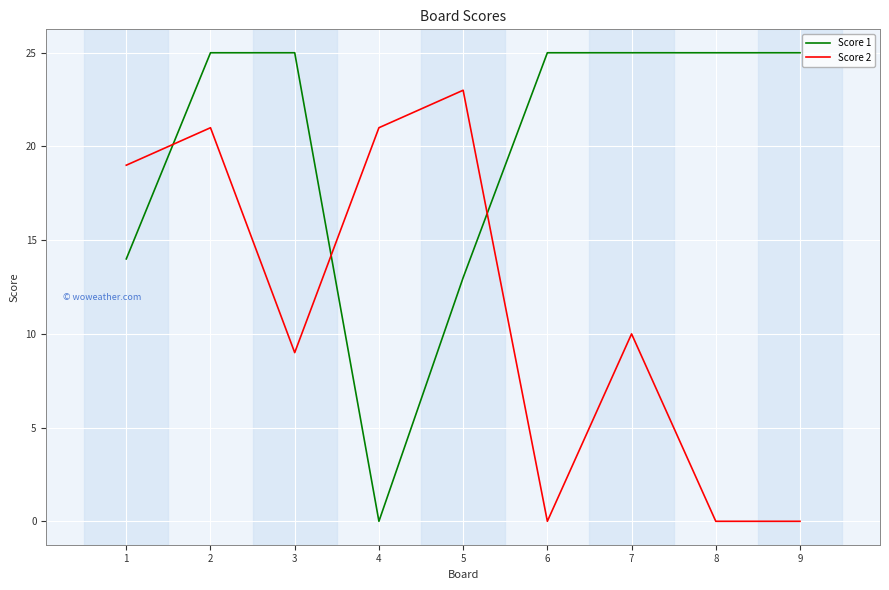

How many values in Score 1 are above zero?

8